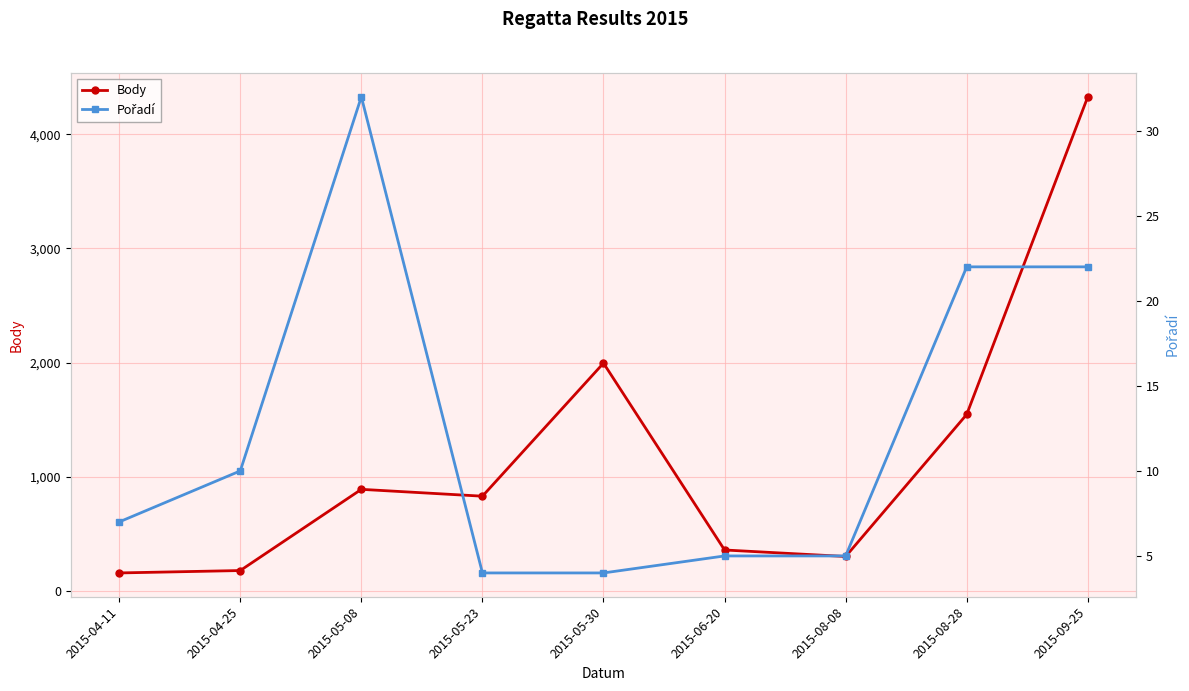

Rank the series by their average value, from highest to lowest.

Body, Pořadí